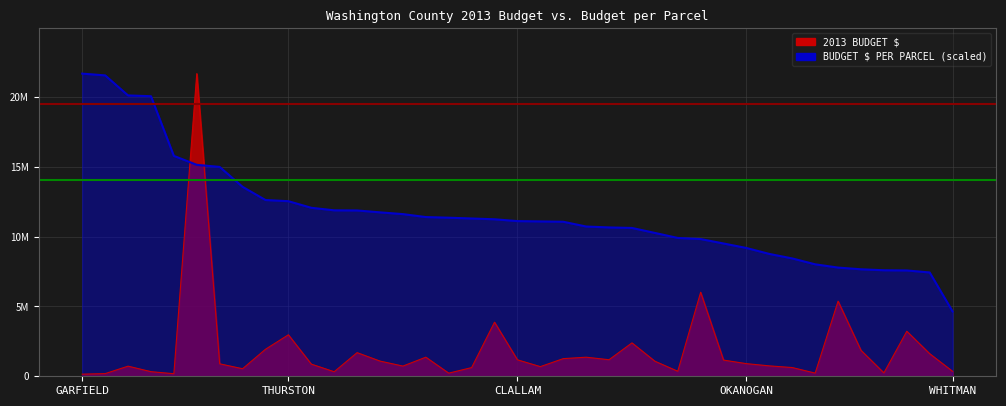

What is the maximum value for 2013 BUDGET $?

21667645.0